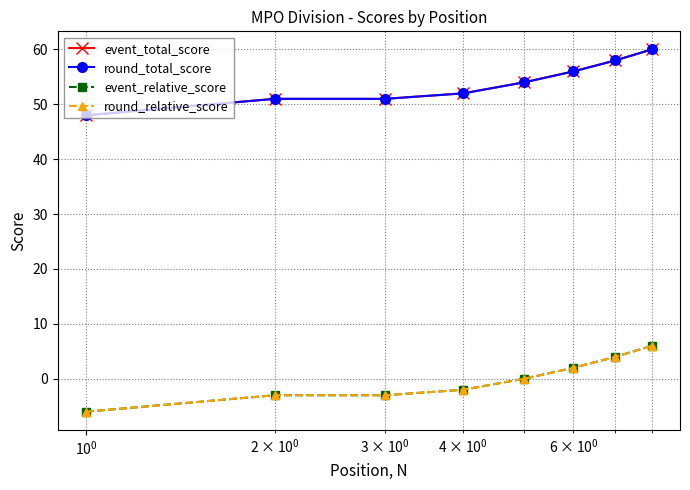

What is the maximum value for event_relative_score?

6